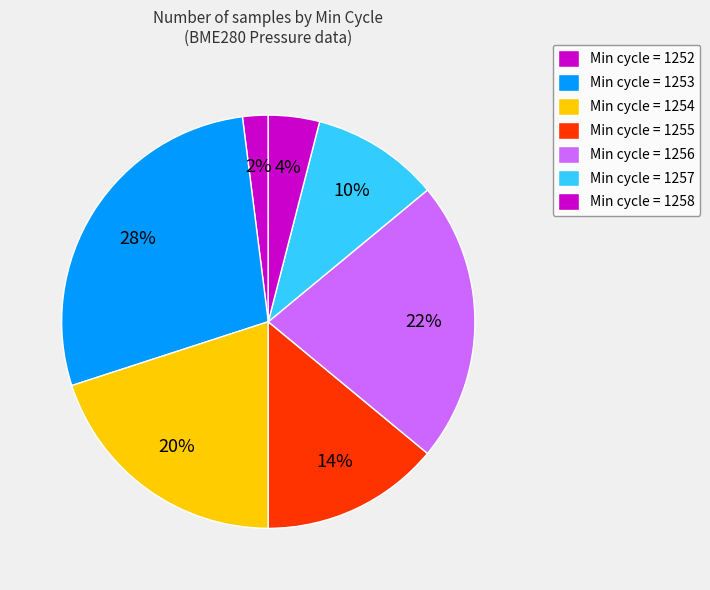

How many slices are in this pie chart?

7